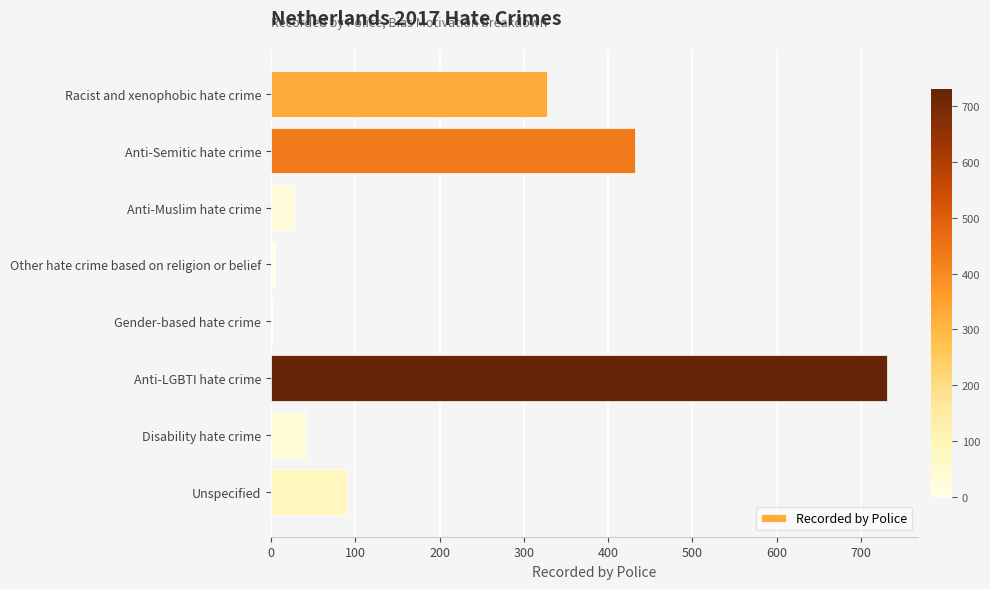

At which category does the chart reach its peak across all series?

Anti-LGBTI hate crime